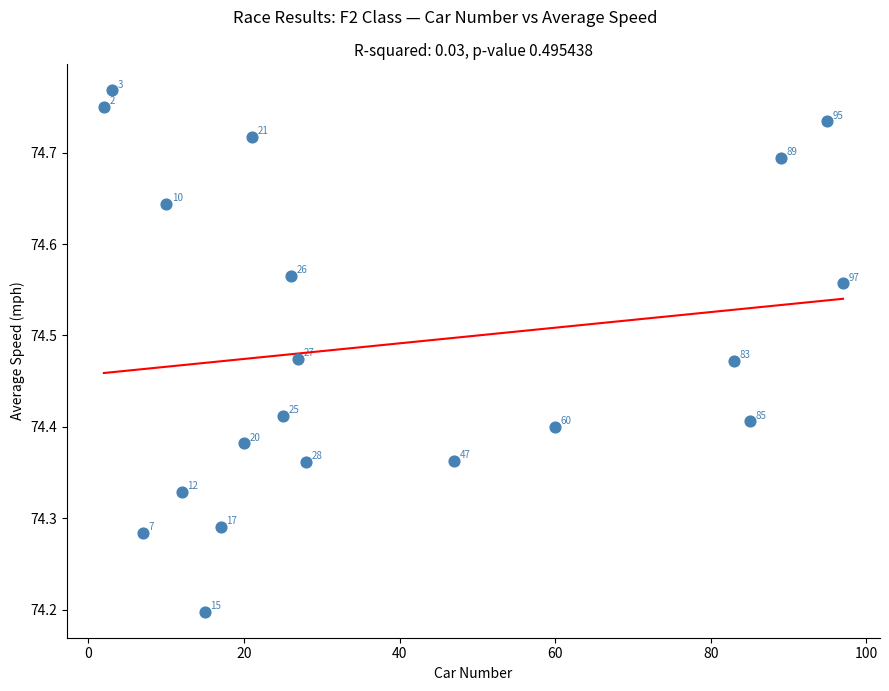

What Y value in the scatter plot is closest to 74?

74.2